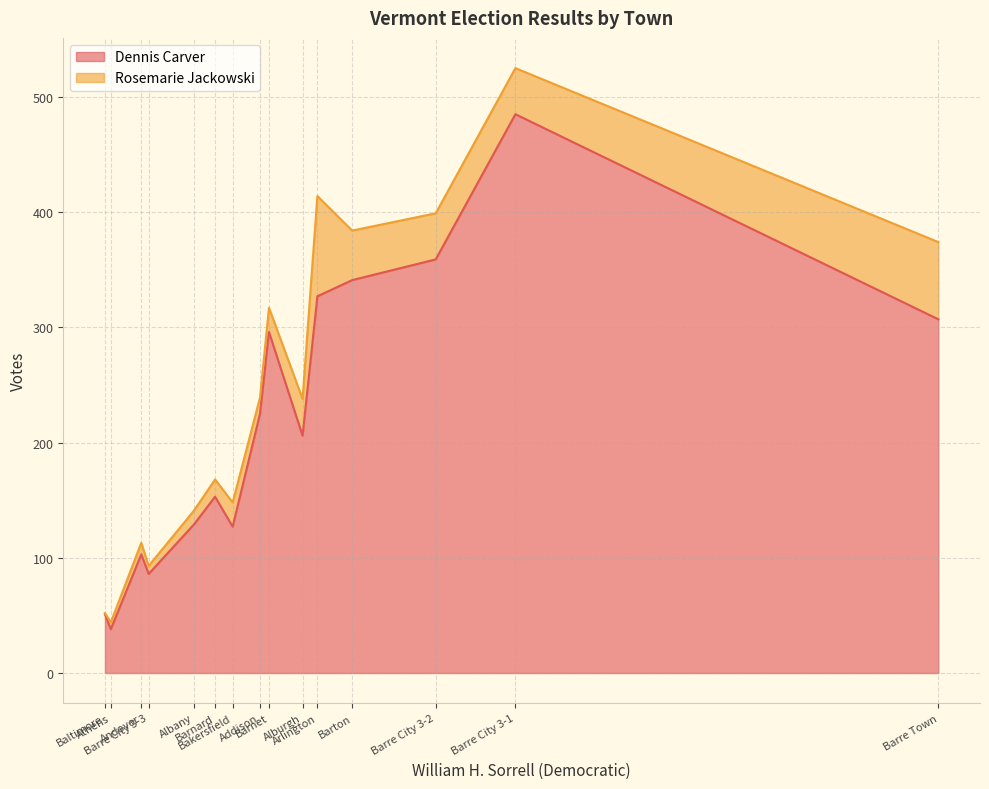

Reading left to right, transcribe all the data shown in this chart.

Dennis Carver: Addison=225	Albany=129	Alburgh=206	Andover=103	Arlington=327	Athens=38	Bakersfield=127	Baltimore=51	Barnard=153	Barnet=296	Barre City 3-1=485	Barre City 3-2=359	Barre City 3-3=86	Barre Town=307	Barton=341
Rosemarie Jackowski: Addison=14	Albany=12	Alburgh=32	Andover=10	Arlington=87	Athens=6	Bakersfield=21	Baltimore=1	Barnard=15	Barnet=21	Barre City 3-1=40	Barre City 3-2=40	Barre City 3-3=7	Barre Town=67	Barton=43